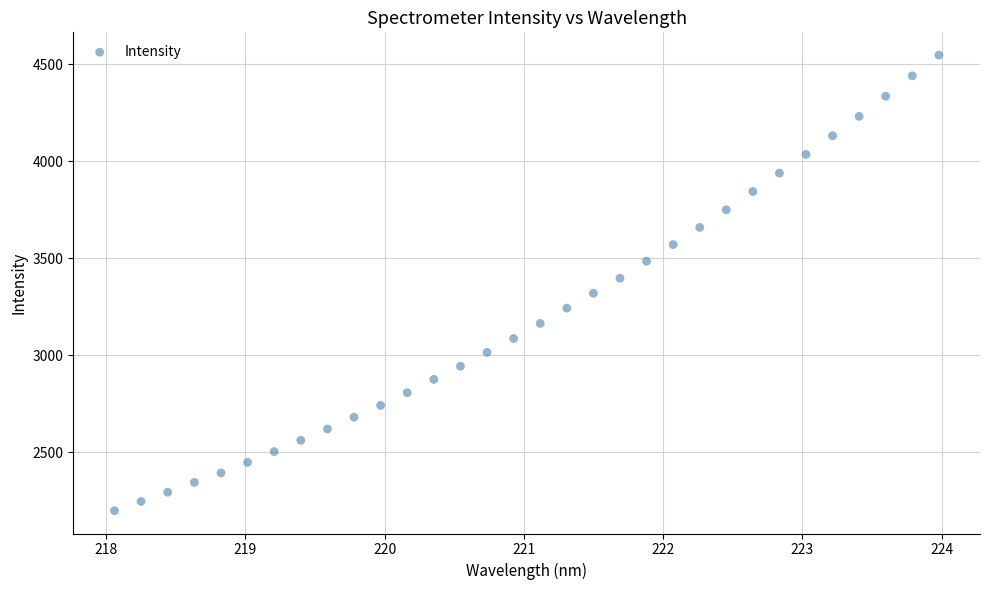

What is the range of X values (max minus min)?

5.9